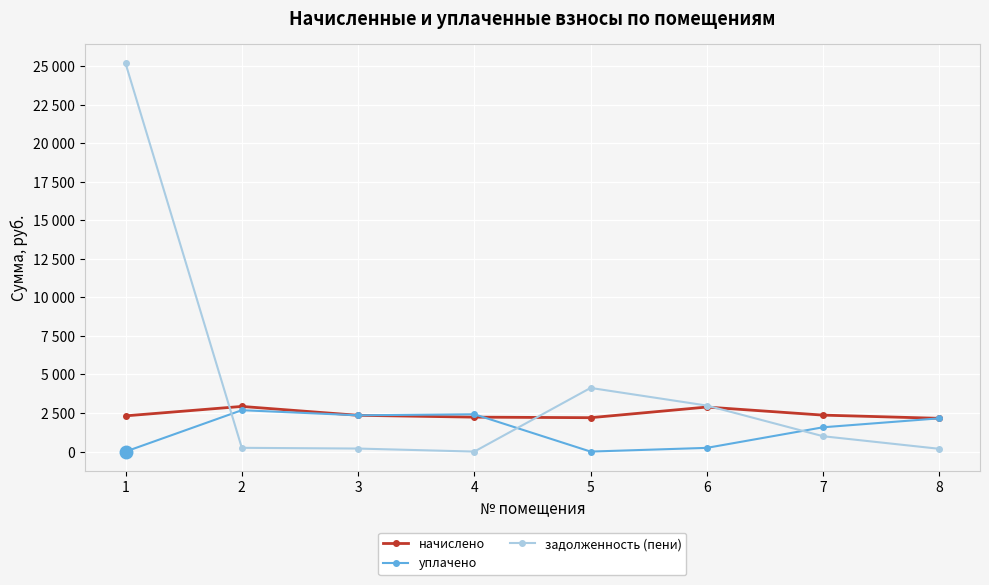

Which series has the largest range (max minus min)?

задолженность (пени)